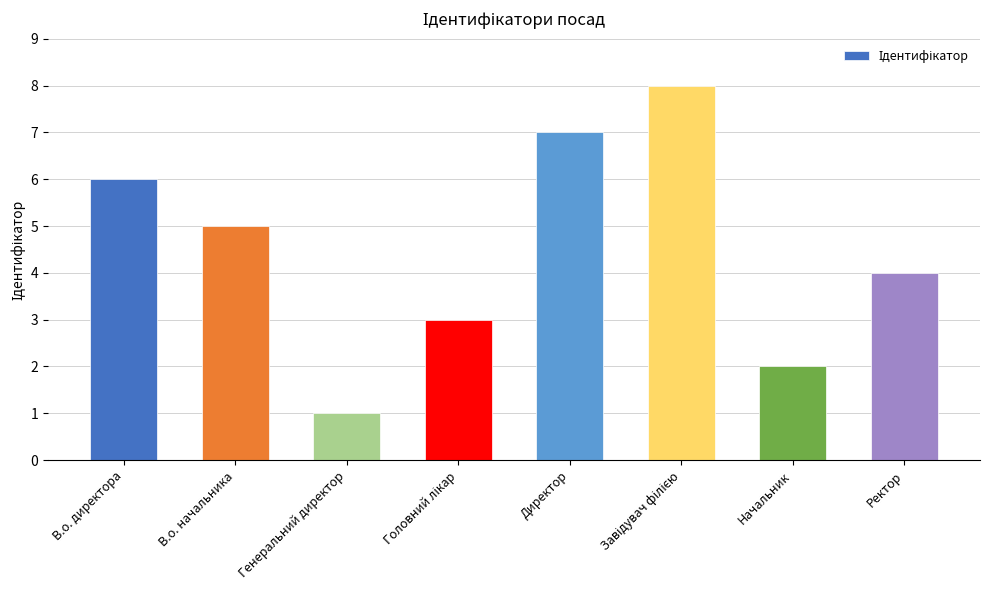

What position from the left is Ректор?

8